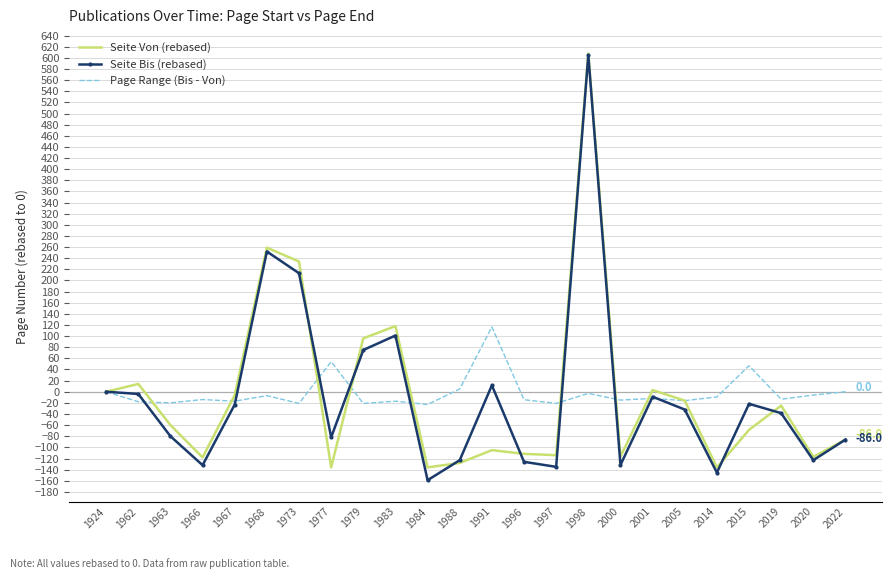

At which category is the sum across all series the highest?

1998